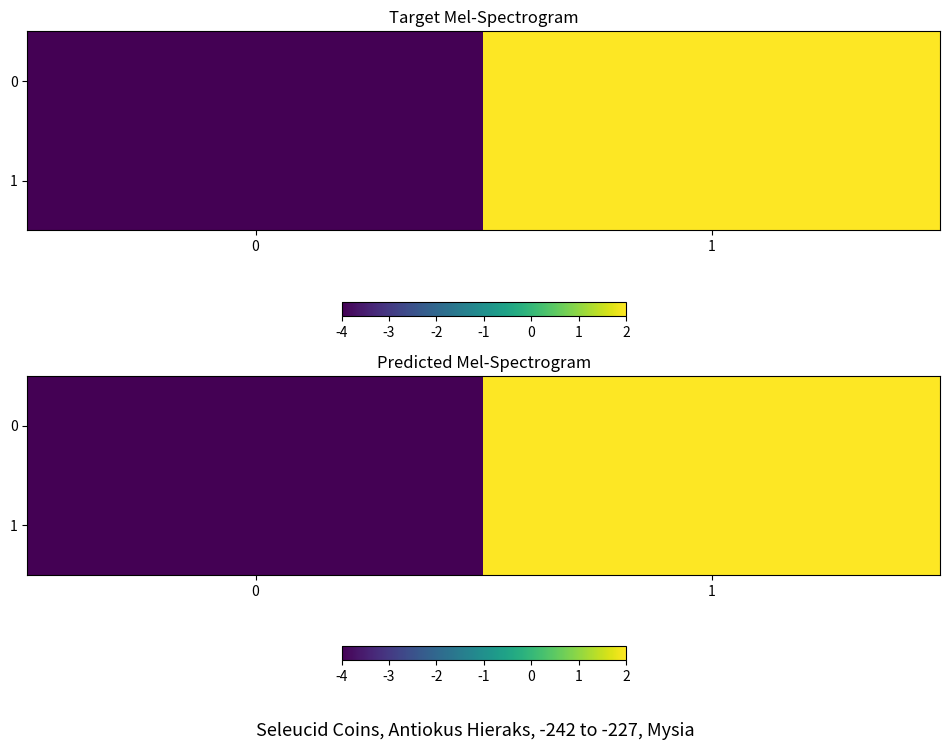

Is it true that 1 equals 1 at 1?

False